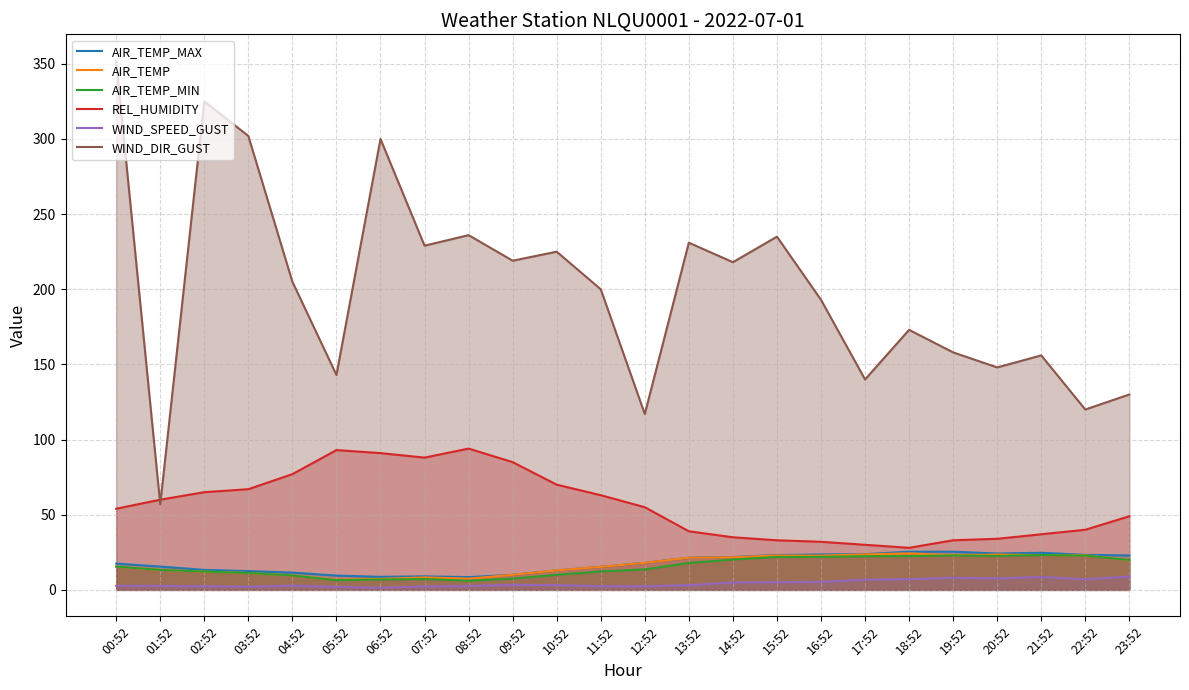

Reading left to right, transcribe all the data shown in this chart.

AIR_TEMP_MAX: 17.5	15.5	13.3	12.5	11.5	9.5	8.7	9.0	8.5	10.0	13.0	15.3	18.0	21.4	21.9	23.2	23.6	23.8	25.4	25.4	24.2	24.7	23.3	22.9
AIR_TEMP: 15.5	13.3	12.2	11.2	9.6	6.8	7.3	8.3	7.5	10.0	13.0	15.3	18.0	21.4	21.7	22.9	22.8	23.6	24.3	23.0	23.5	23.2	23.0	19.9
AIR_TEMP_MIN: 15.5	13.3	12.2	11.2	9.6	6.5	6.9	7.2	6.1	7.5	10.0	12.3	13.6	17.9	20.2	21.9	22.0	22.4	22.5	22.9	22.6	23.2	22.8	19.9
REL_HUMIDITY: 54.0	60.0	65.0	67.0	77.0	93.0	91.0	88.0	94.0	85.0	70.0	63.0	55.0	39.0	35.0	33.0	32.0	30.0	28.0	33.0	34.0	37.0	40.0	49.0
WIND_SPEED_GUST: 2.7	2.7	2.4	2.1	2.8	1.9	1.4	2.2	2.6	3.3	3.2	2.4	2.4	3.2	4.9	5.1	5.3	6.8	7.2	8.0	7.7	8.6	7.1	8.9
WIND_DIR_GUST: 352.0	57.0	325.0	302.0	205.0	143.0	300.0	229.0	236.0	219.0	225.0	200.0	117.0	231.0	218.0	235.0	193.0	140.0	173.0	158.0	148.0	156.0	120.0	130.0